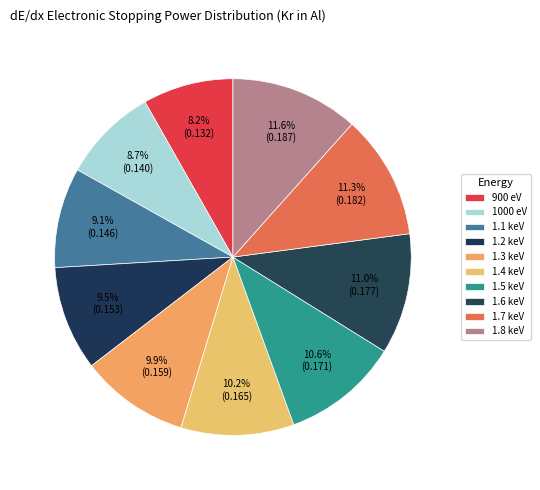

How many segments does this pie chart have?

10